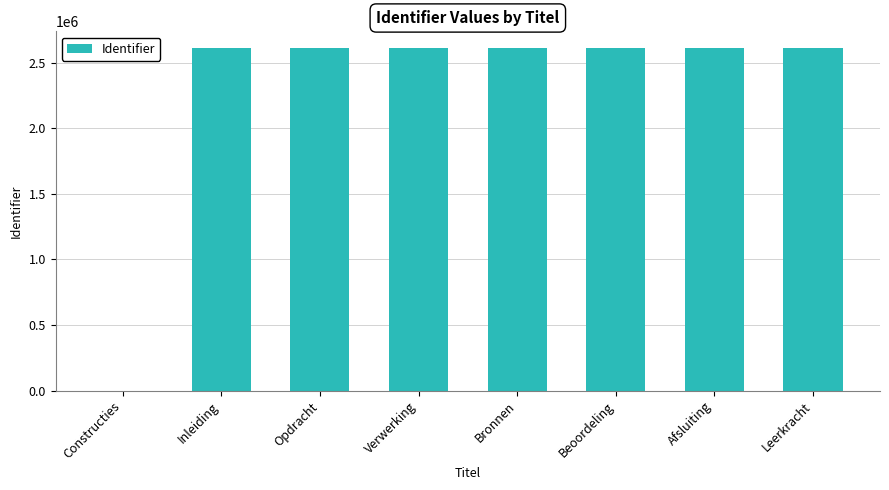

What is the greatest value displayed?

2609779